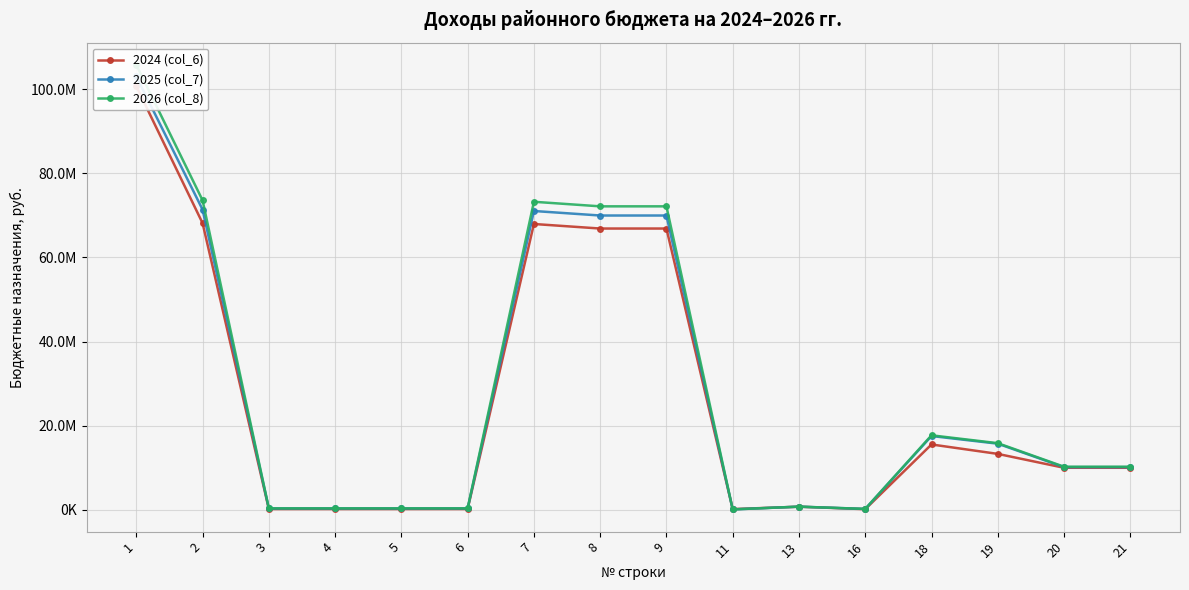

What is the difference between the maximum and minimum values in the 2026 (col_8) series?

105671586.6